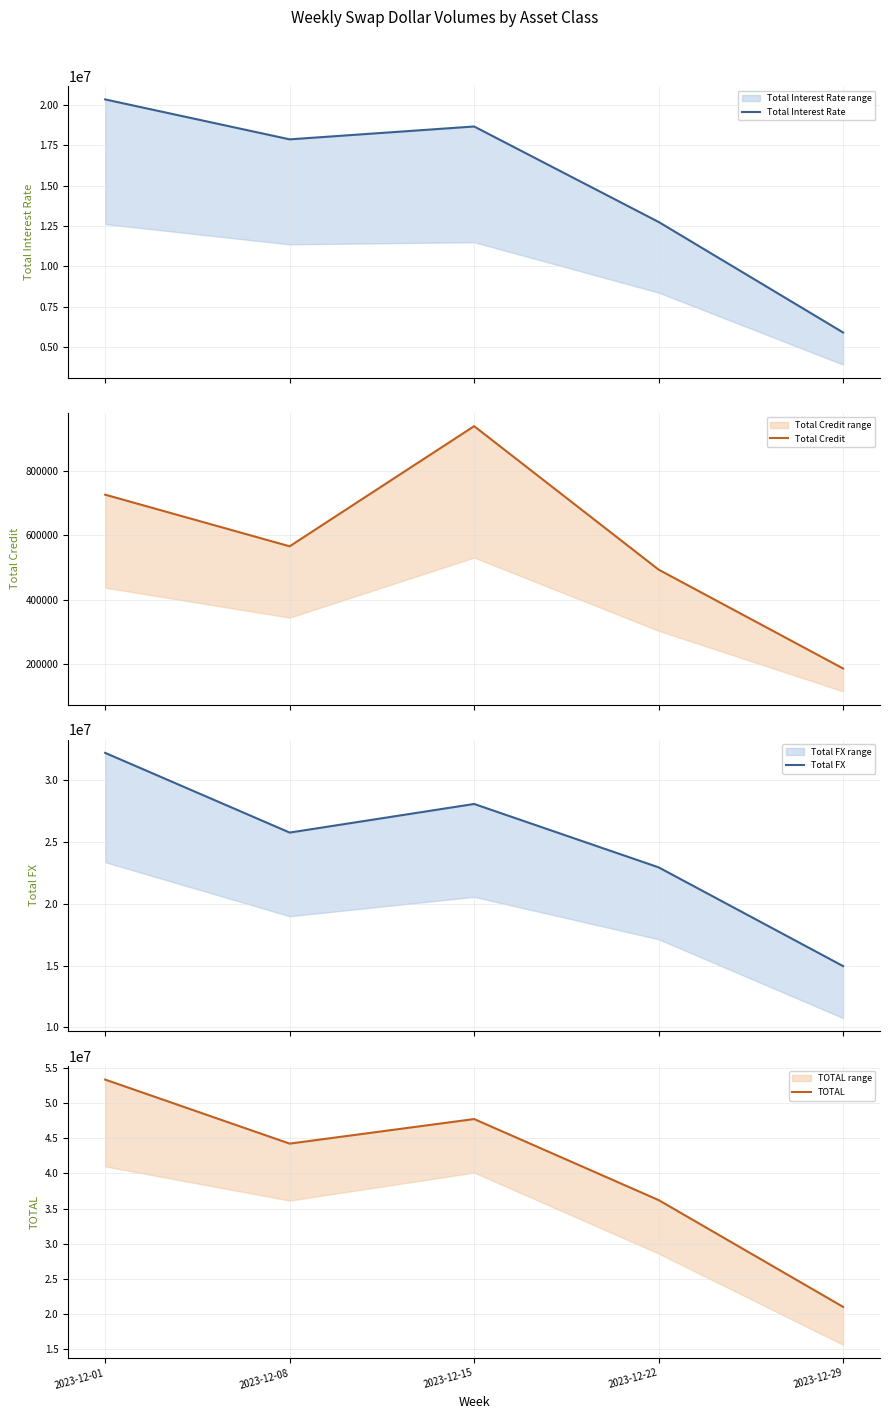

What is the value of the TOTAL point at the 4th from the left?

36196018